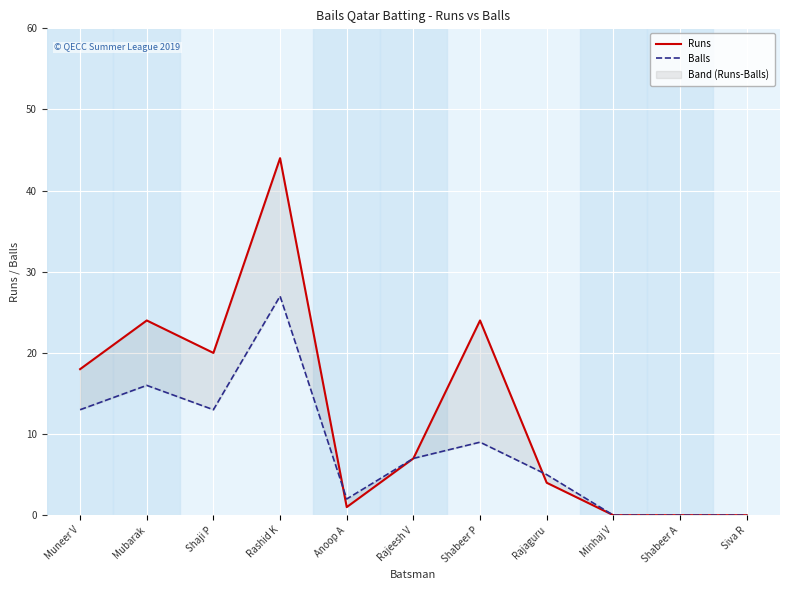

List the labels in order of Balls value, largest first.

Rashid K, Mubarak, Muneer V, Shaji P, Shabeer P, Rajeesh V, Rajaguru, Anoop A, Minhaj V, Shabeer A, Siva R